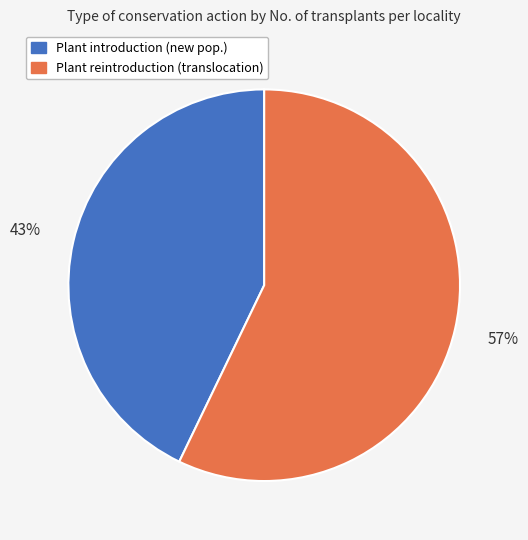

How many segments does this pie chart have?

2